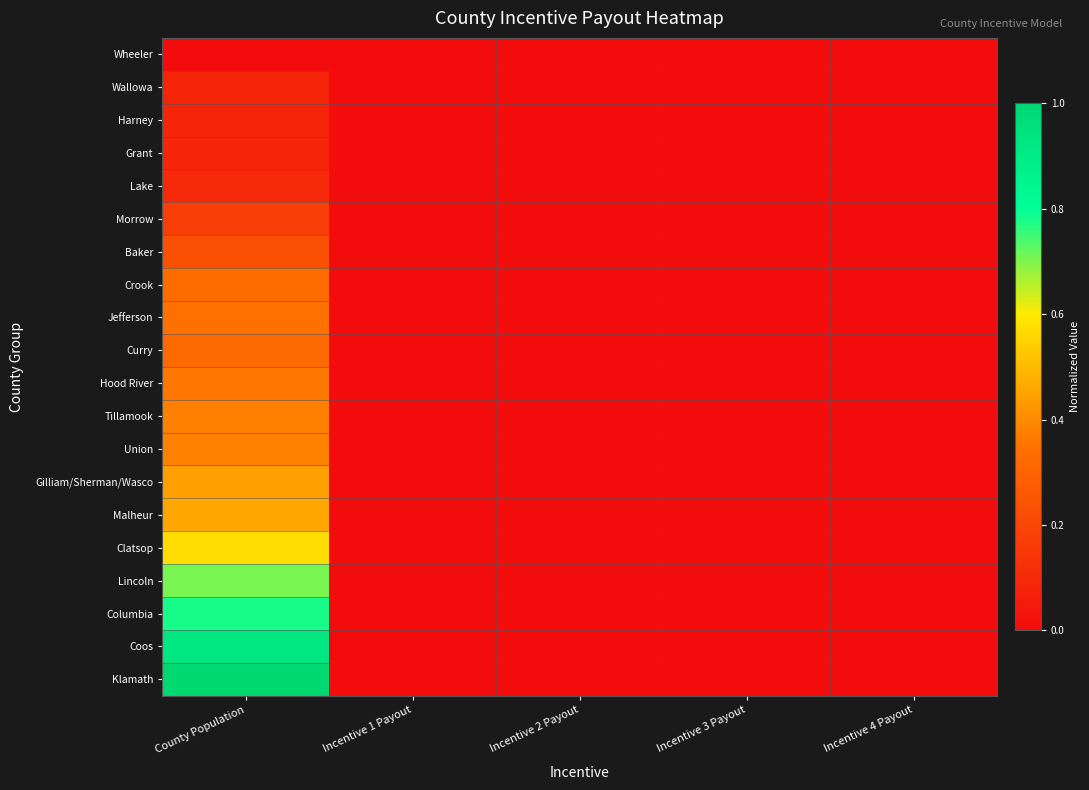

Rank the series at Incentive 4 Payout from lowest to highest value.

Wheeler, Wallowa, Harney, Grant, Lake, Morrow, Baker, Crook, Jefferson, Curry, Hood River, Tillamook, Union, Gilliam/Sherman/Wasco, Malheur, Clatsop, Lincoln, Columbia, Coos, Klamath